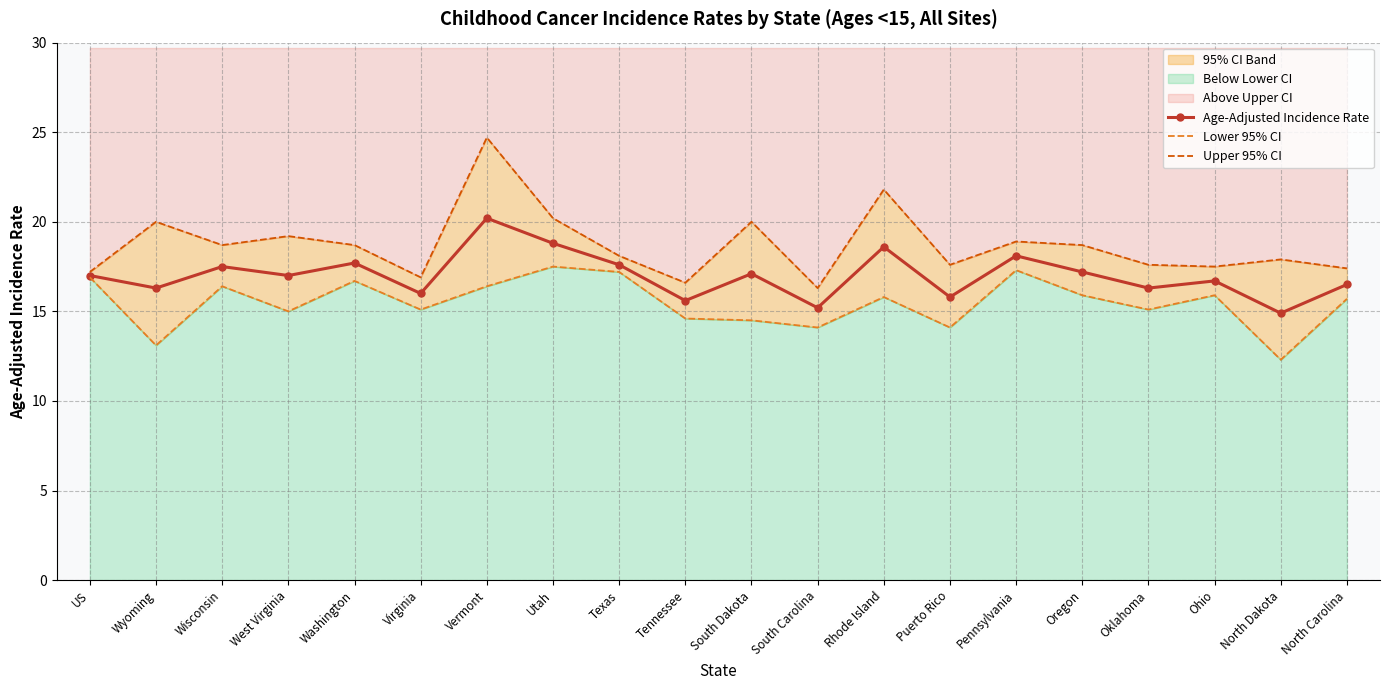

What is the label of the 7th point from the left?

Vermont